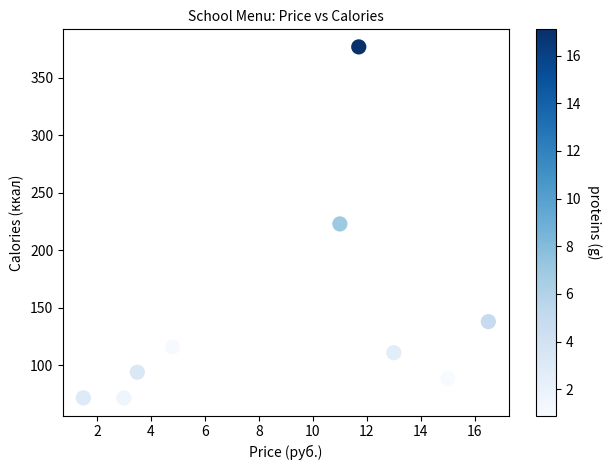

What is the range of X values (max minus min)?

15.0